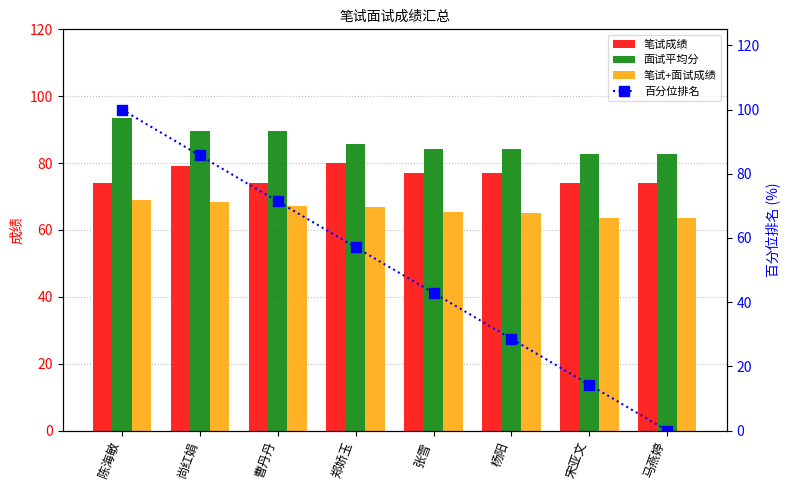

Where is 百分位排名 nearest to the value 50?

郑娇玉